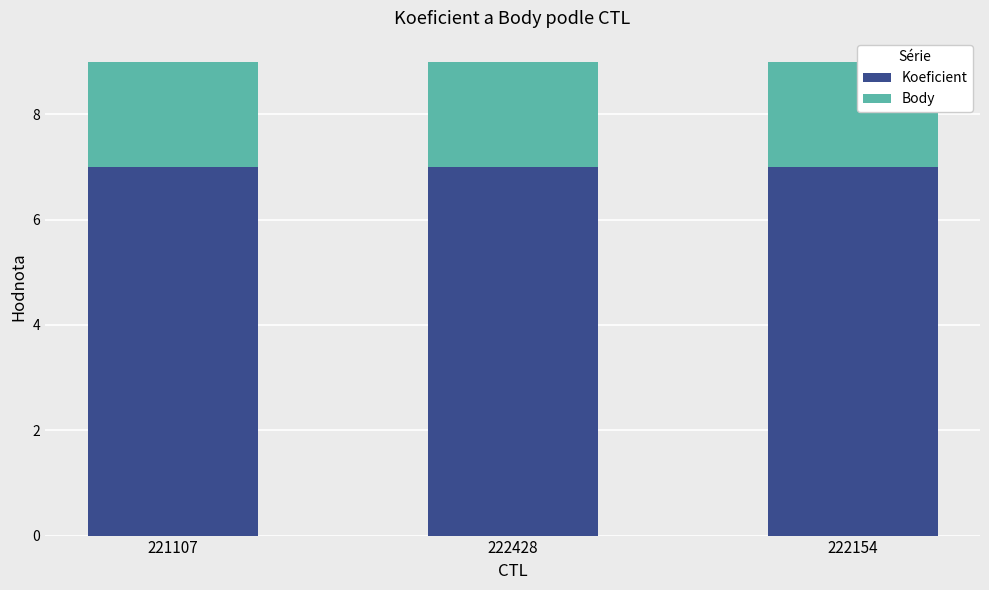

What is the maximum value for Koeficient?

7